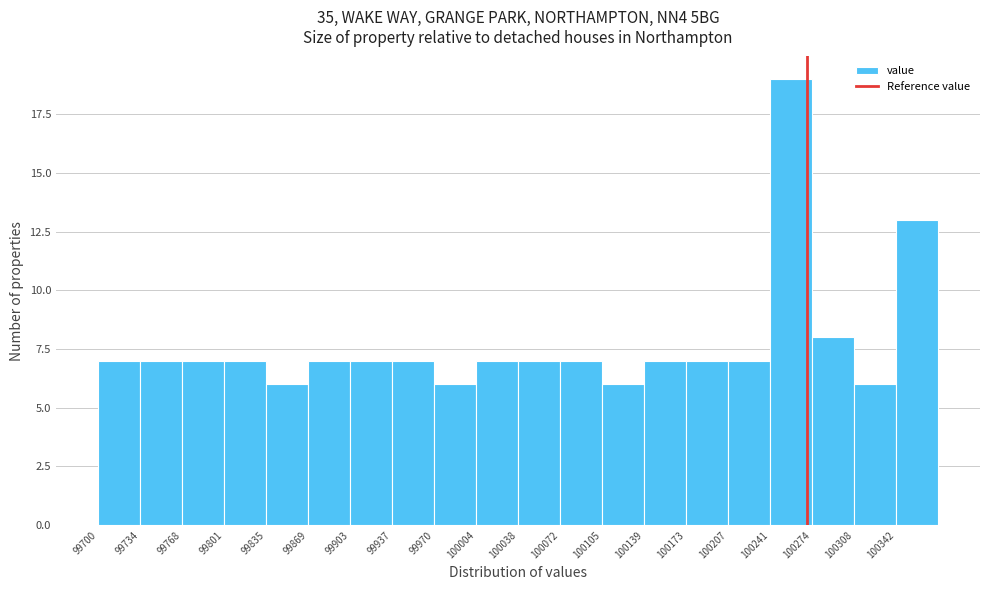

Reading left to right, list every bar in this chart as the range it spans on the x-axis followed by its height. Neither the bar edges nor the heights are printed on the chart, so give them approximately, as read against the axes.

99700 to 99735: 7
99735 to 99770: 7
99770 to 99800: 7
99800 to 99835: 7
99835 to 99870: 6
99870 to 99905: 7
99905 to 99935: 7
99935 to 99970: 7
99970 to 100005: 6
100005 to 100040: 7
100040 to 100070: 7
100070 to 100105: 7
100105 to 100140: 6
100140 to 100175: 7
100175 to 100205: 7
100205 to 100240: 7
100240 to 100275: 19
100275 to 100310: 8
100310 to 100340: 6
100340 to 100375: 13